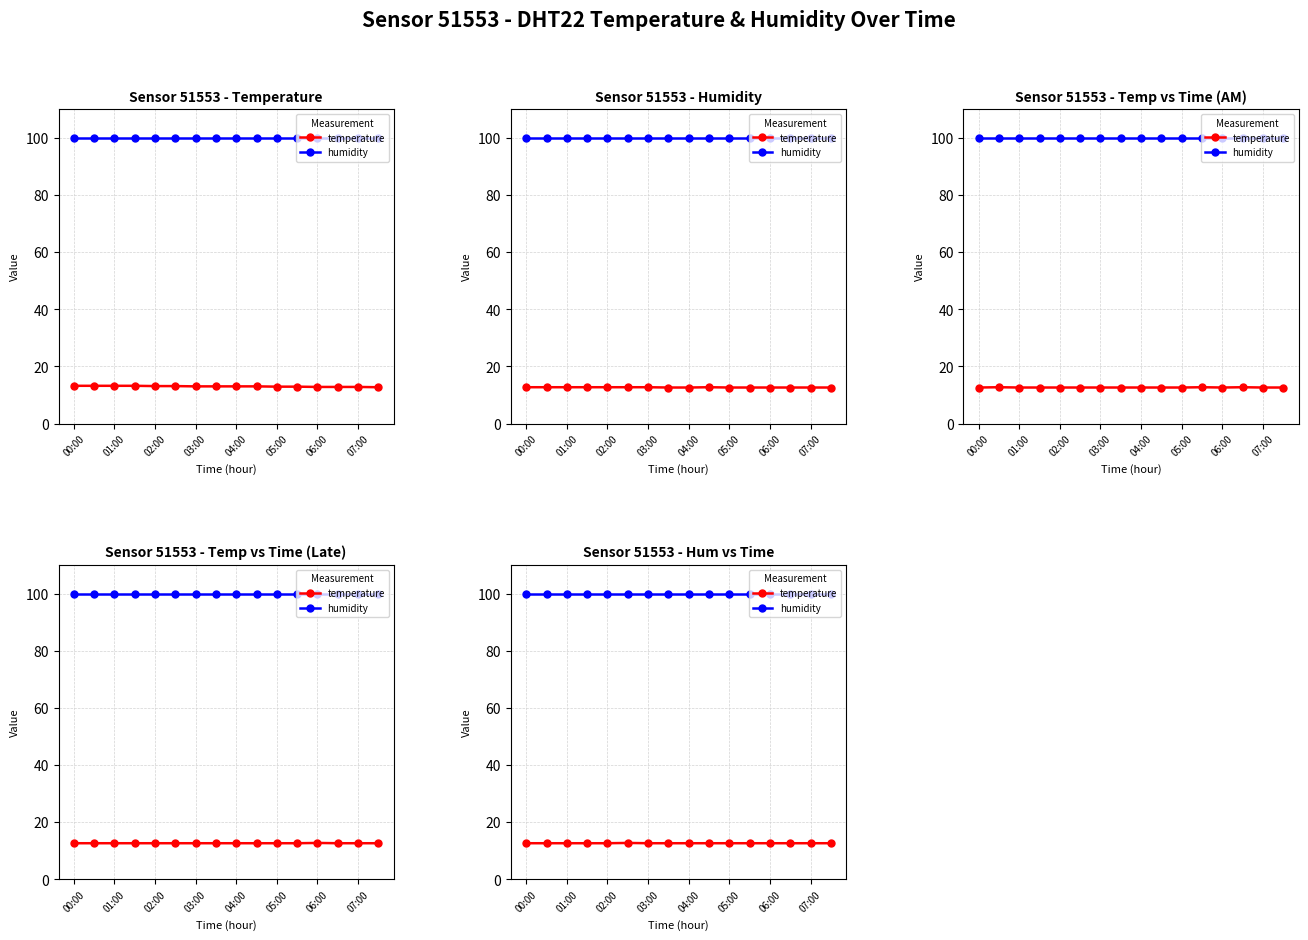

Which label corresponds to the largest value in the chart?

00:00